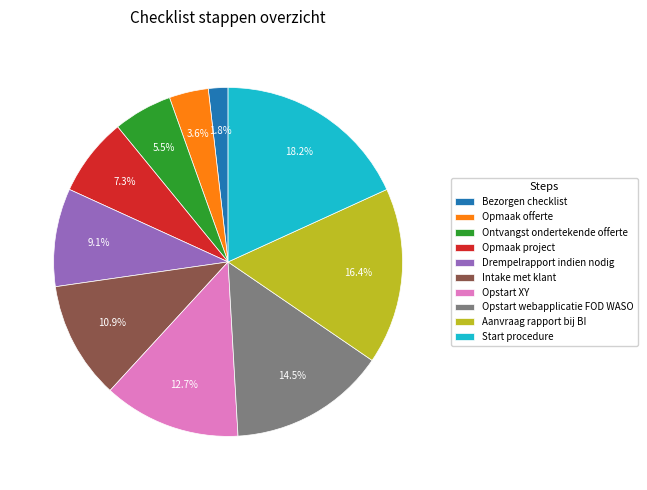

The Bezorgen checklist slice represents 2% of the pie. True or false?

True